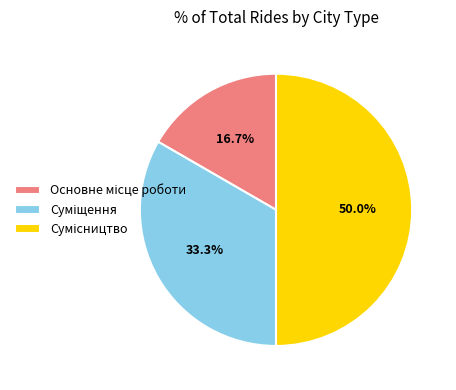

How many slices are in this pie chart?

3